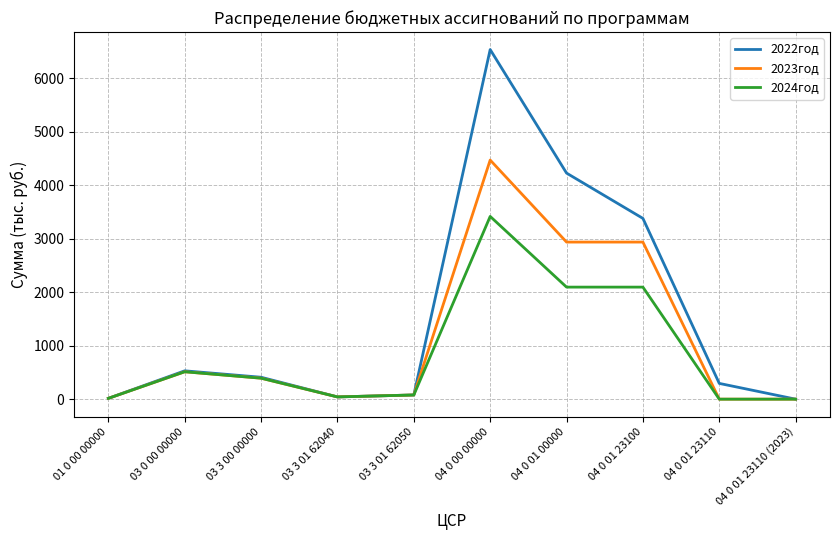

What is the approximate value of 2022год at 04 0 01 23110?

294.3